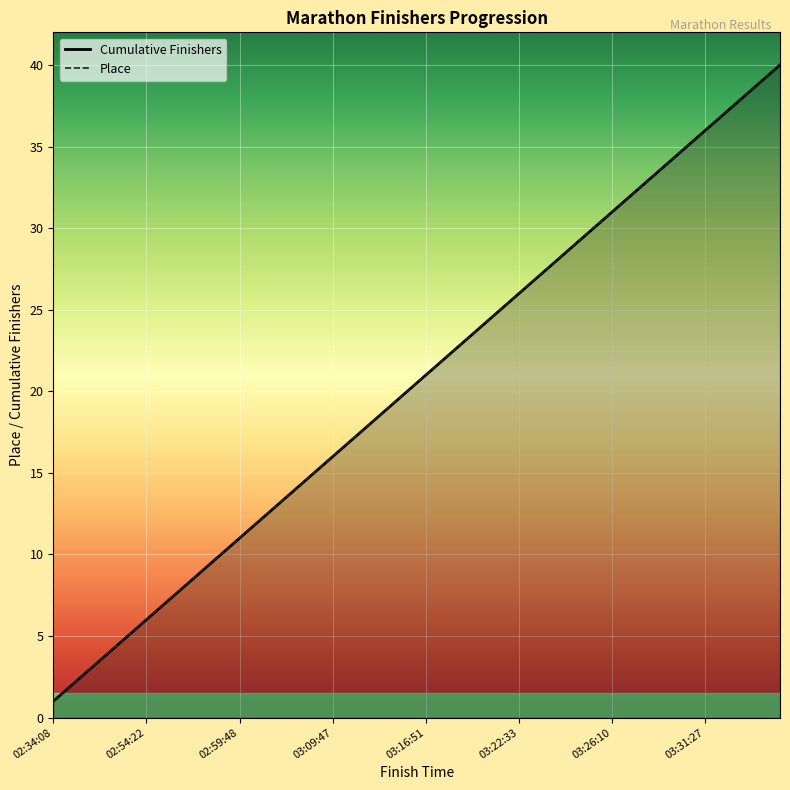

At 03:31:27, list the series in order from smallest to largest.

Cumulative Finishers, Place